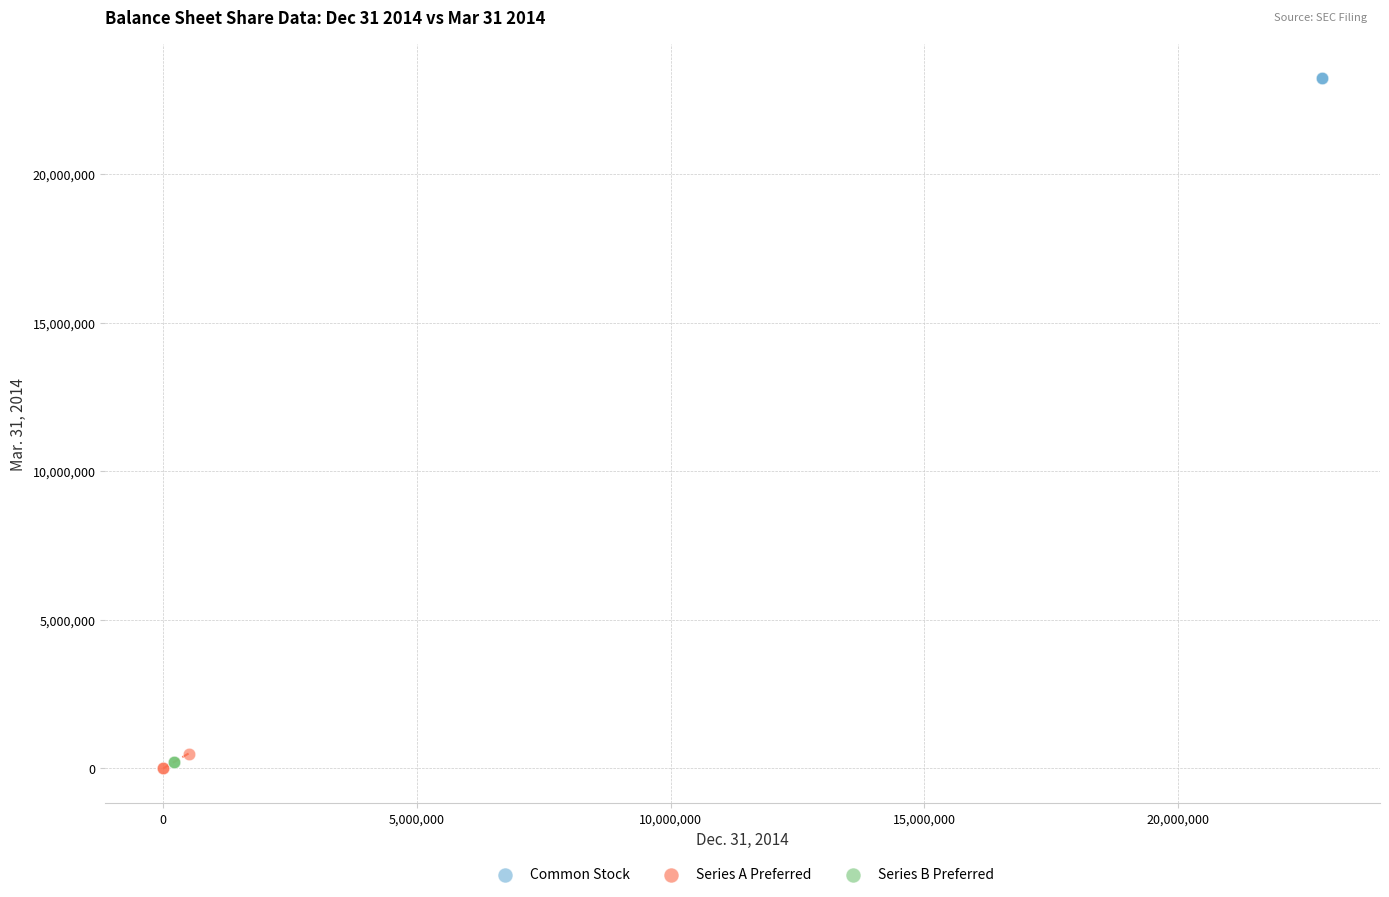

Which series reaches the maximum Y coordinate?

Common Stock